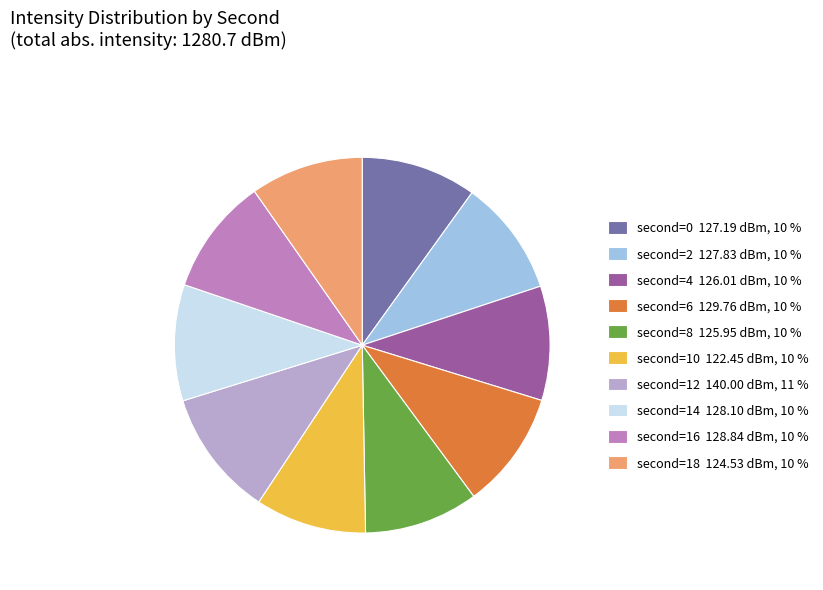

Which category has the biggest portion of the pie?

second=12 140.00 dBm, 11 %